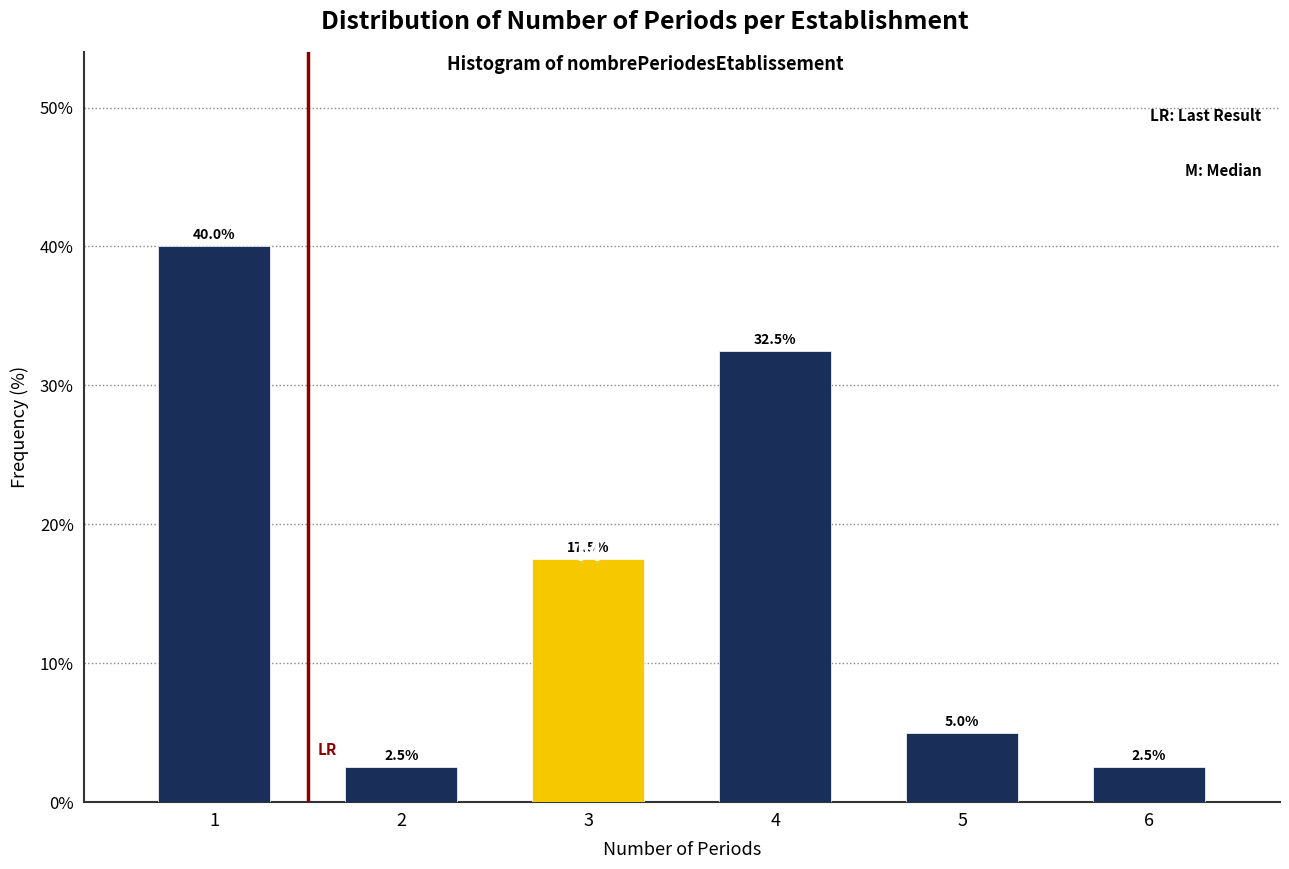

Reading left to right, transcribe all the data shown in this chart.

1=40.0	2=2.5	3=17.5	4=32.5	5=5.0	6=2.5